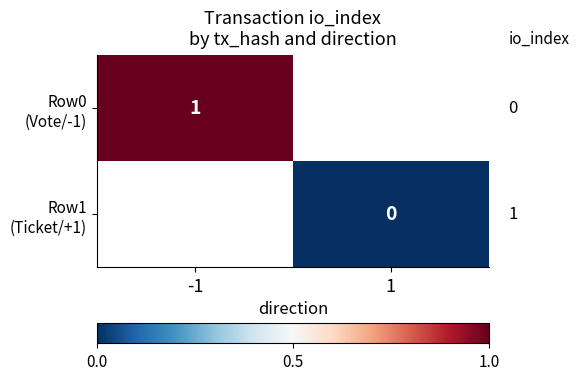

Count the number of data series in this chart.

2